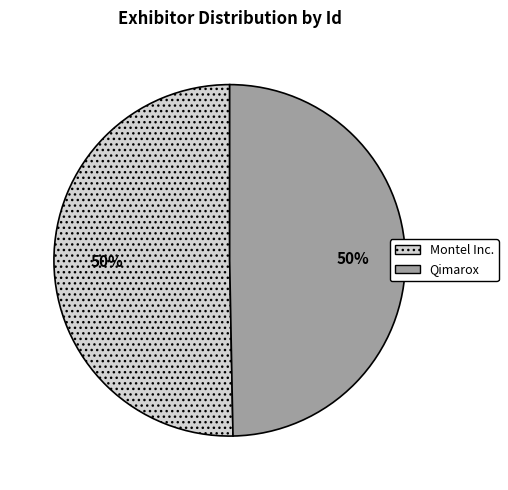

How many segments does this pie chart have?

2